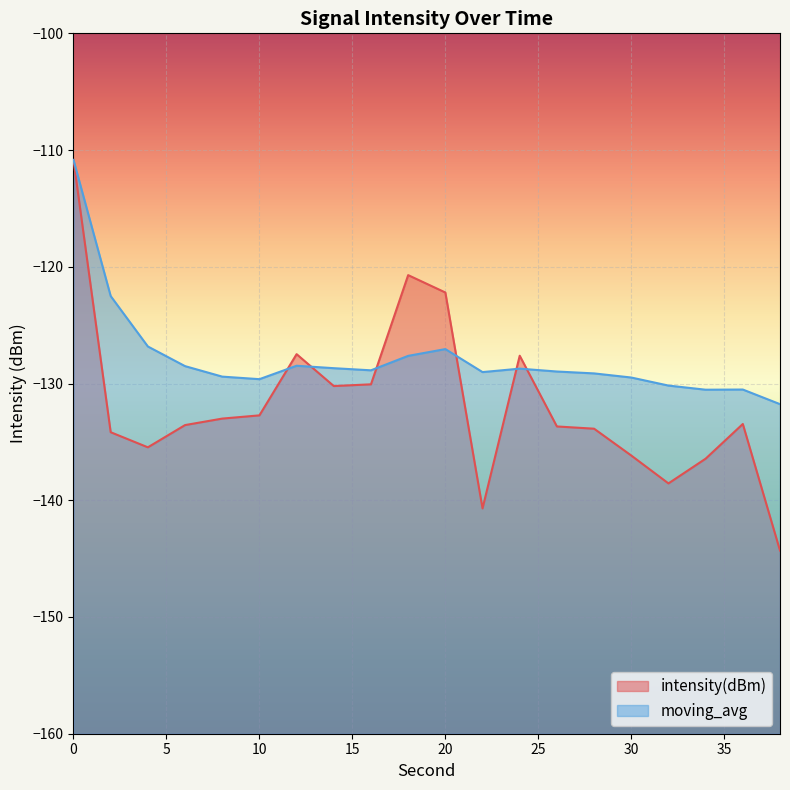

What is the value of the intensity(dBm) point at the 3rd from the left?

-135.5